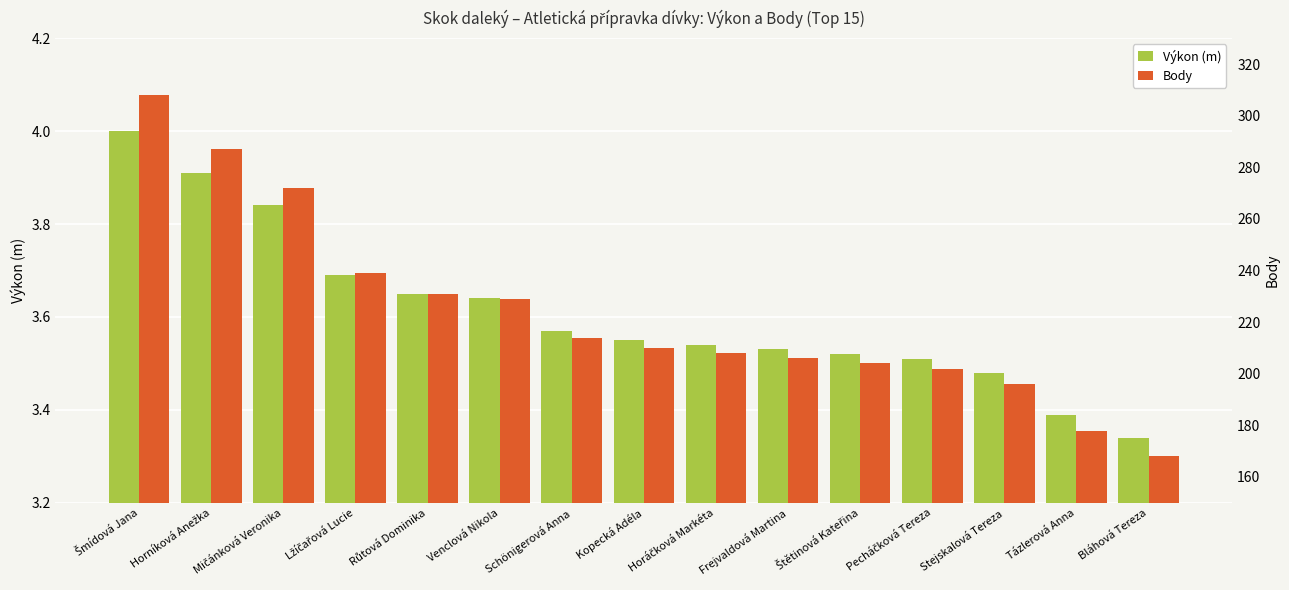

What is the difference between the maximum and minimum values in the Body series?

140.0